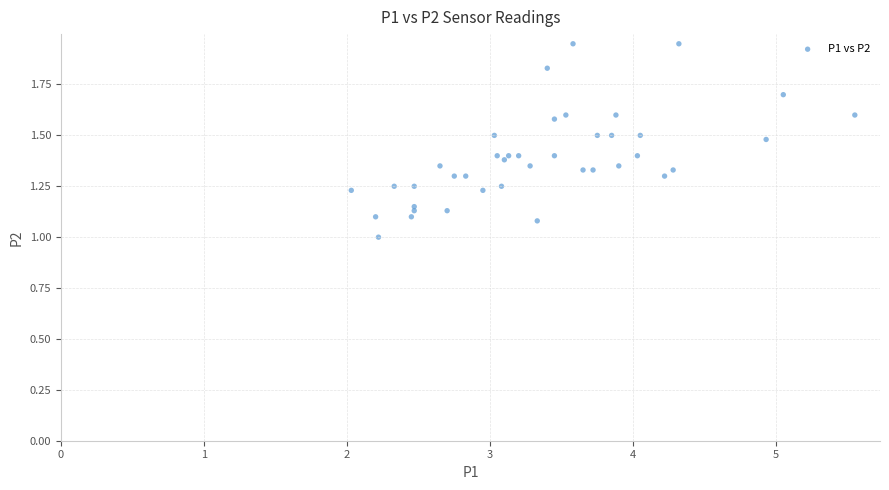

What is the range of X values (max minus min)?

3.5